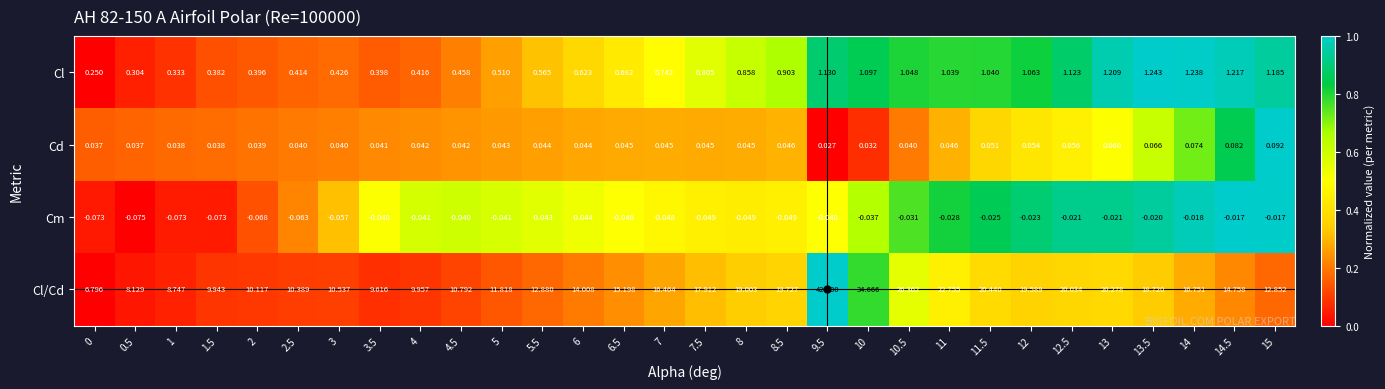

Which series has the widest spread of values?

Cl/Cd